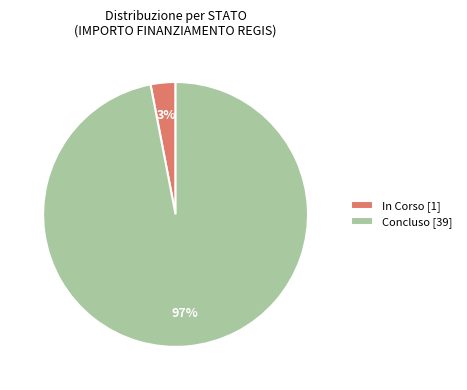

Between Concluso [39] and In Corso [1], which is larger?

Concluso [39]